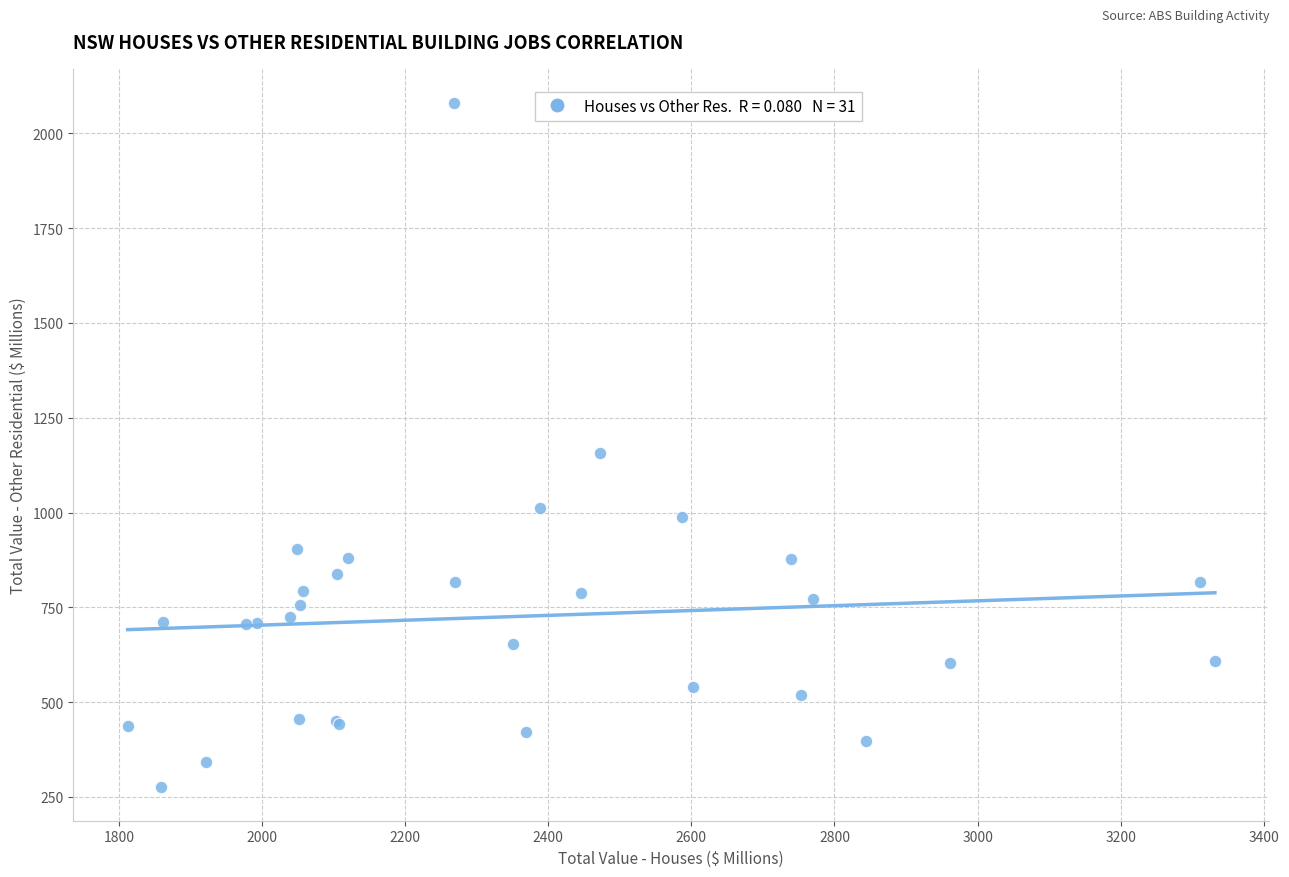

What Y value in the scatter plot is closest to 1178?

1156.1